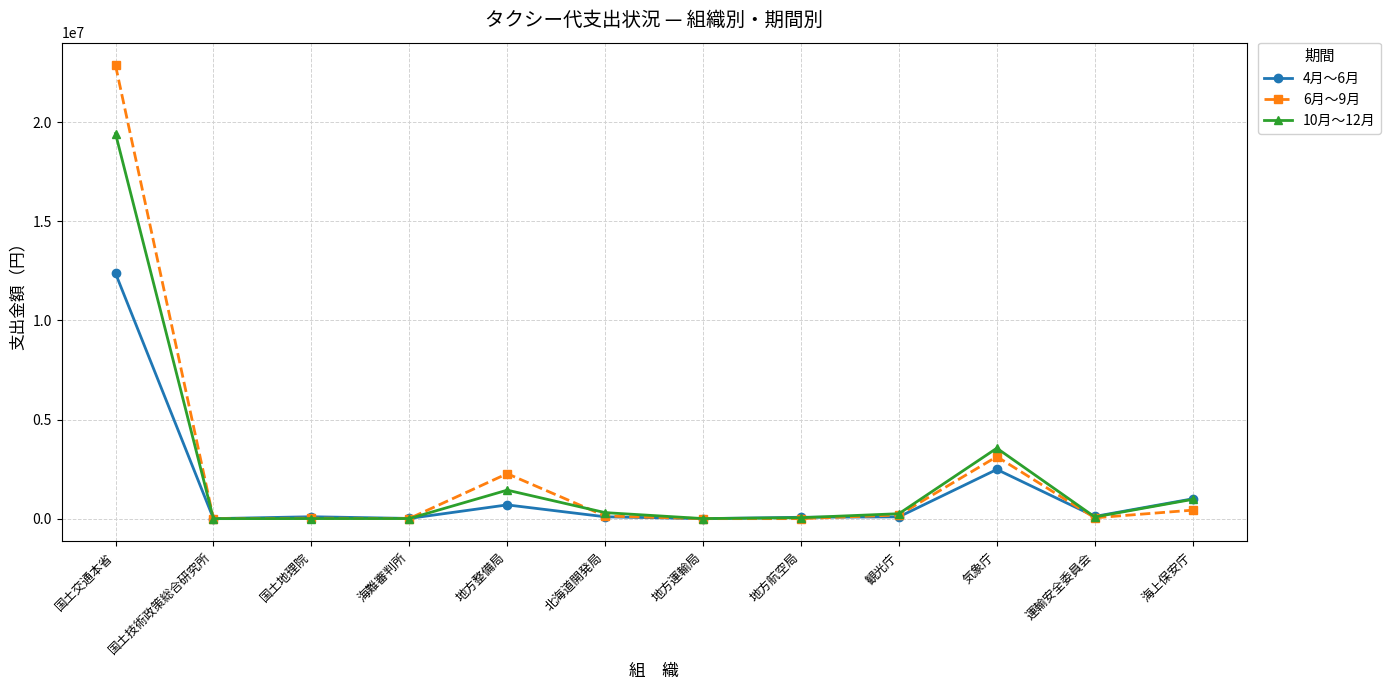

List the series in order of their overall mean, highest first.

6月～9月, 10月～12月, 4月～6月